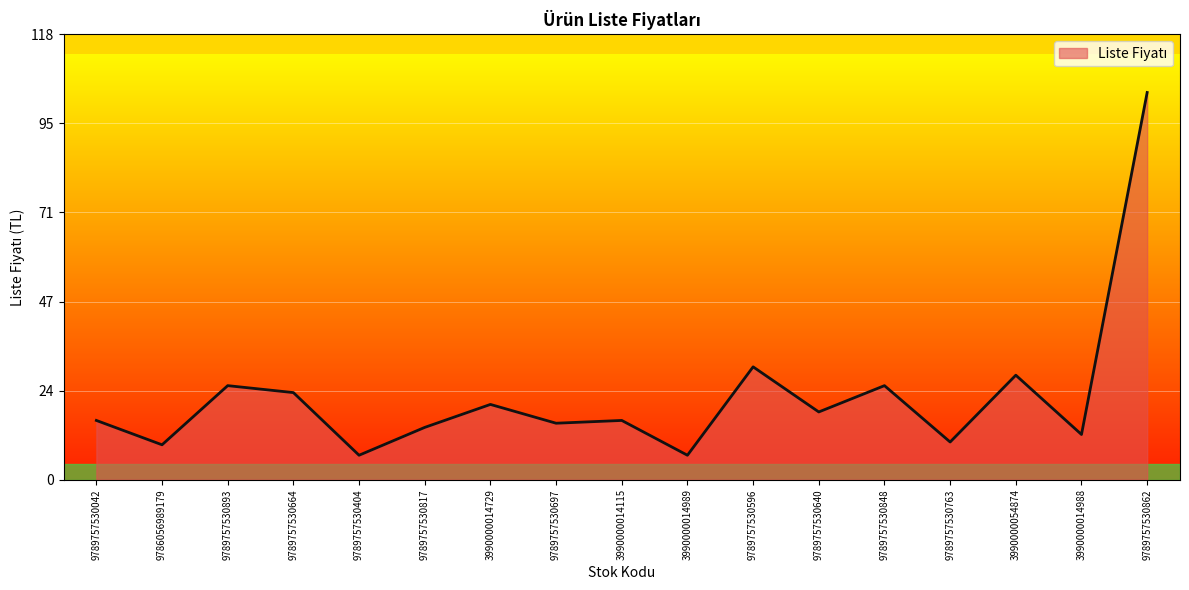

What position from the right is 9789757530763?

4